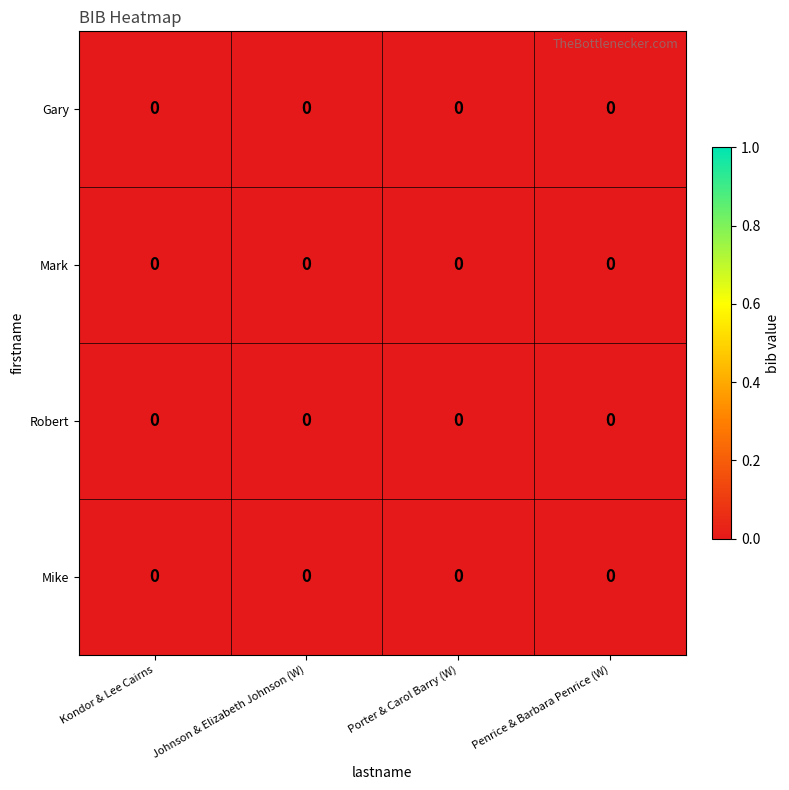

How many series are shown in this chart?

4